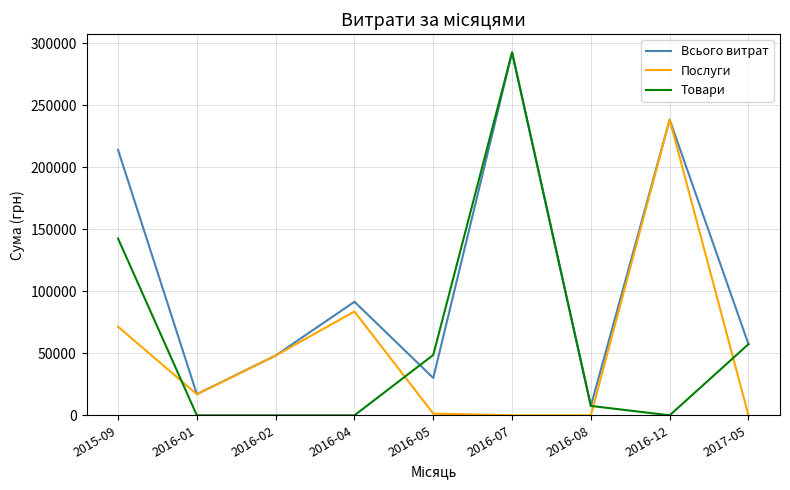

The value of Послуги at 2016-01 is 17024.8. True or false?

True